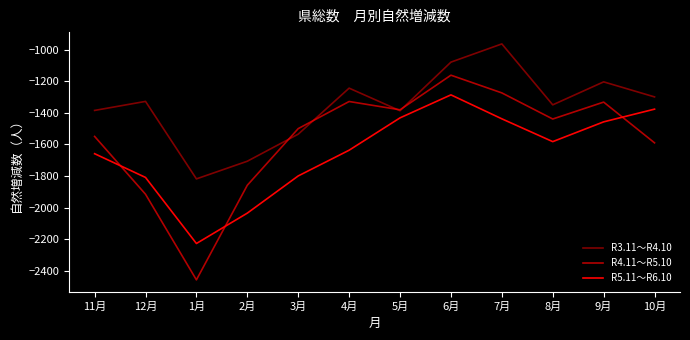

Between 12月 and 9月, which series saw the biggest shift?

R4.11～R5.10